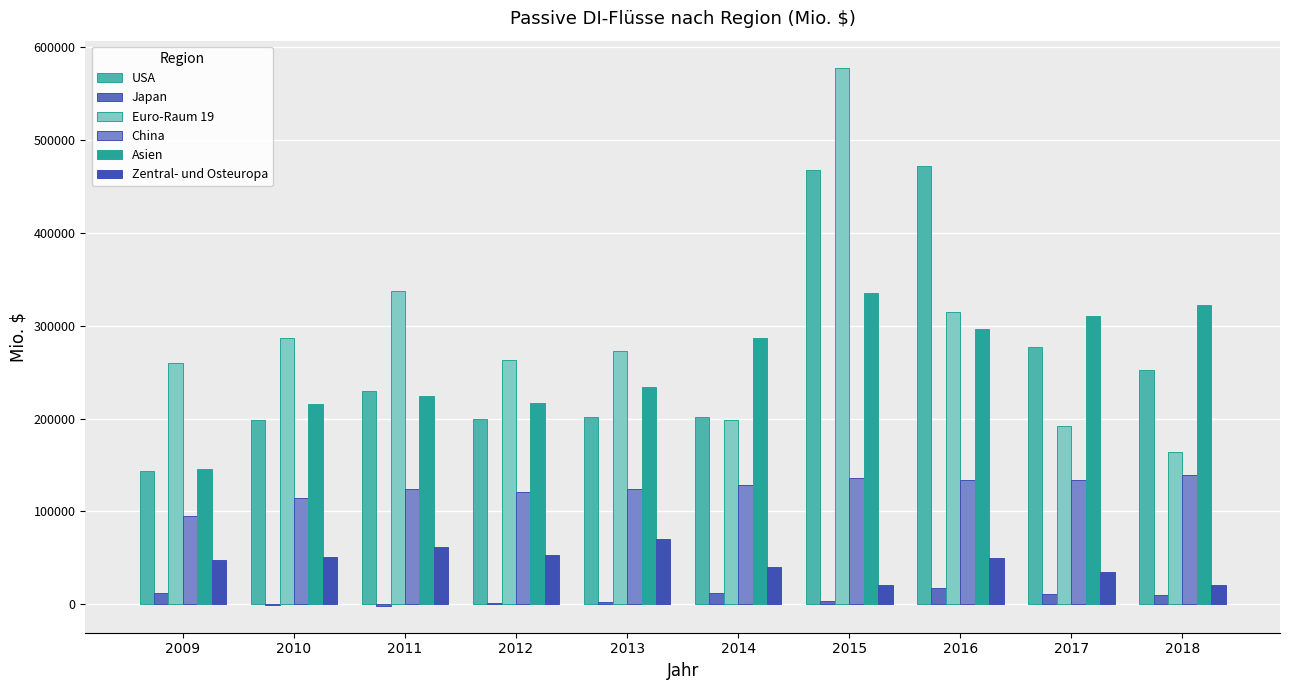

Which series has the widest spread of values?

Euro-Raum 19